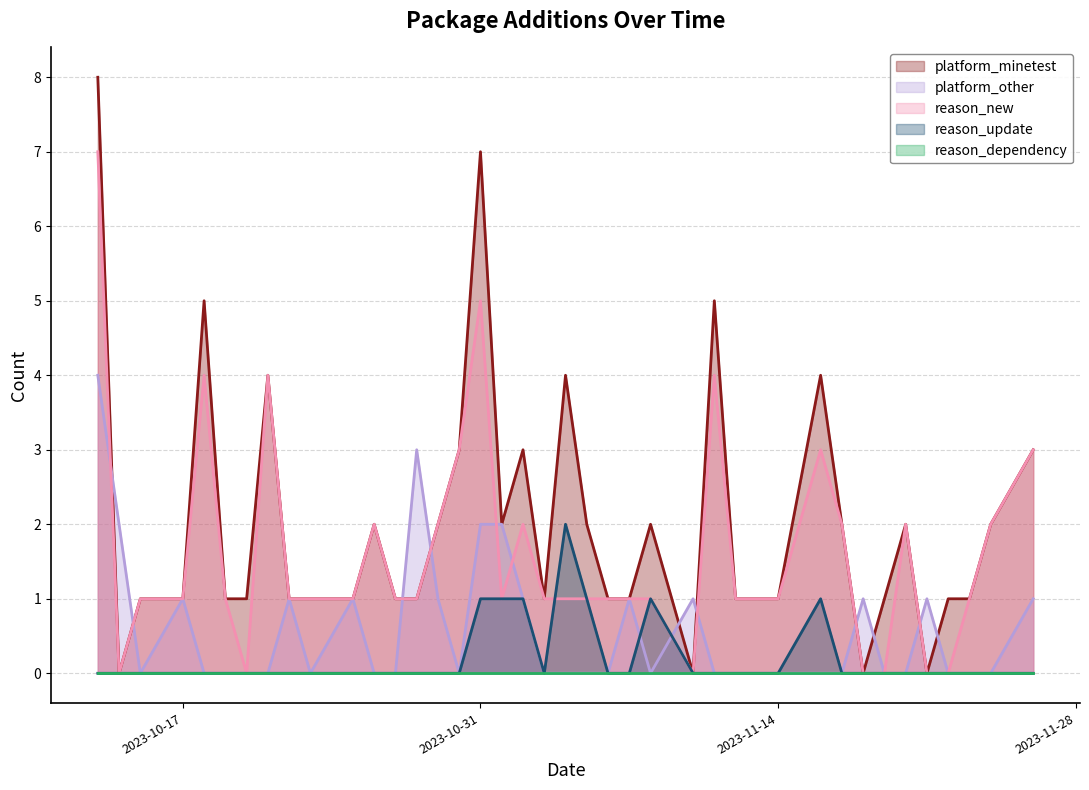

Which series has the largest range (max minus min)?

platform_minetest